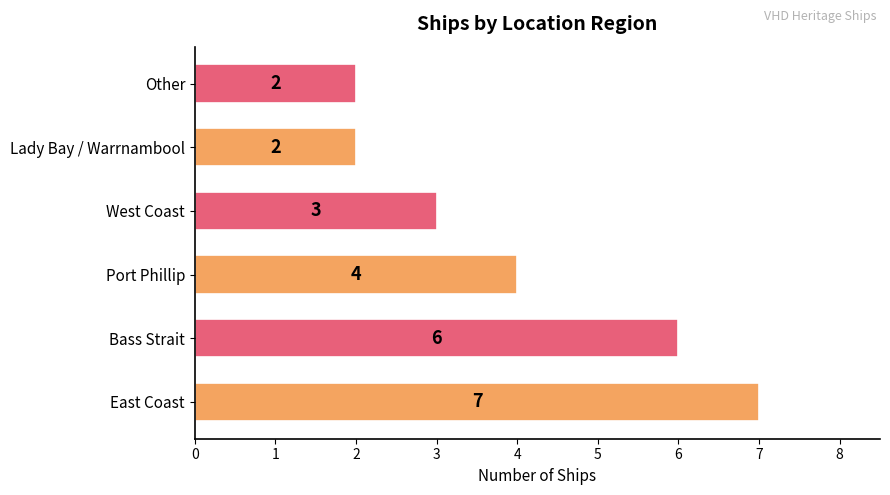

What is the greatest value displayed?

7